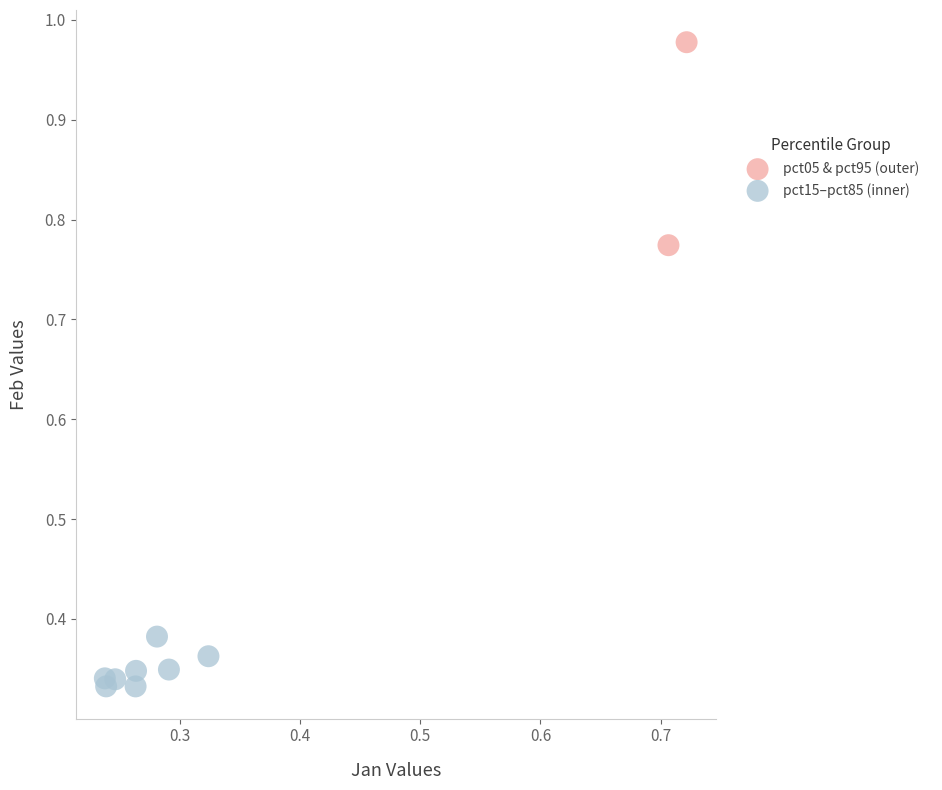

Which series contains the lowest Y value?

pct15–pct85 (inner)